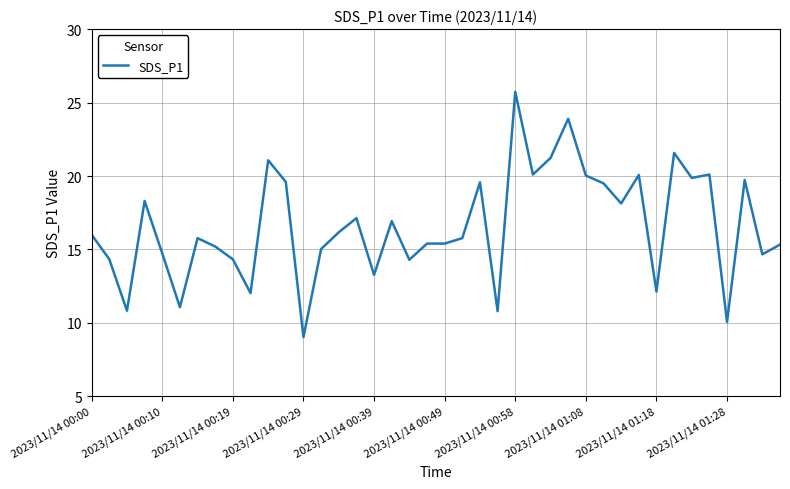

What is the maximum value shown in the chart?

25.7